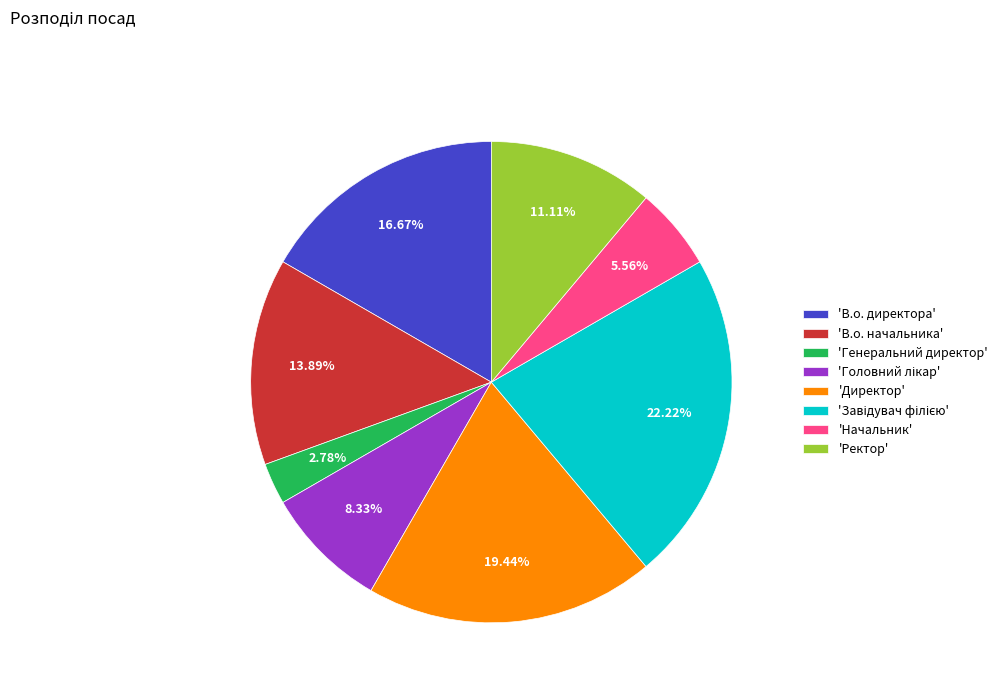

Does any single category account for the majority?

No